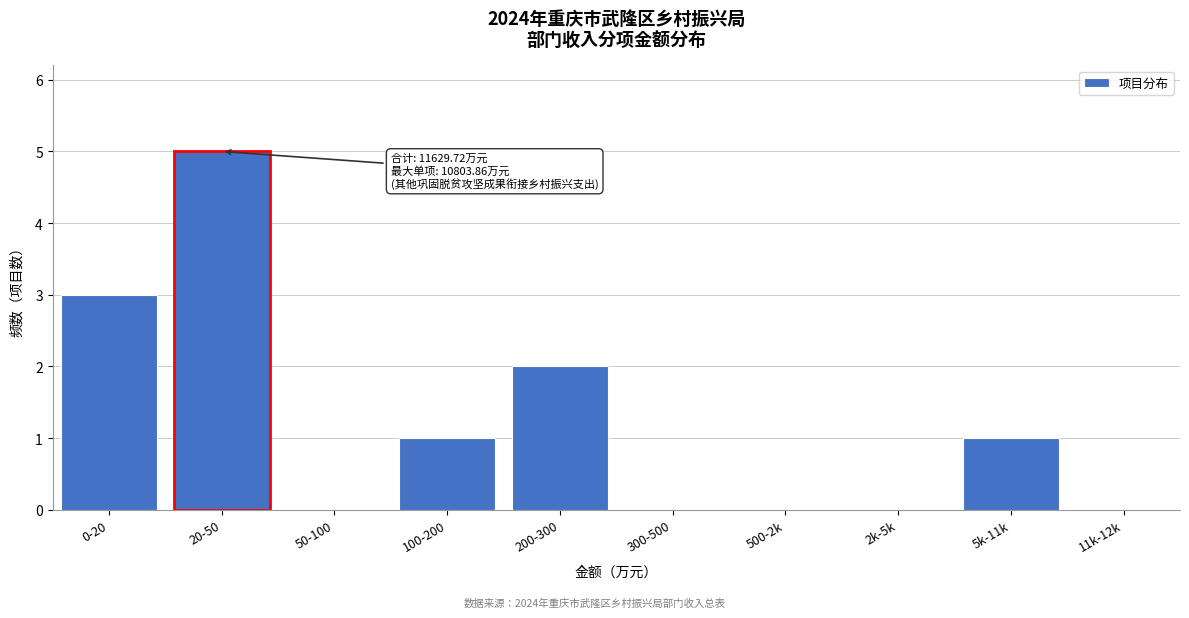

Reading left to right, extract all data points from this chart.

0-20=3	20-50=5	50-100=0	100-200=1	200-300=2	300-500=0	500-2k=0	2k-5k=0	5k-11k=1	11k-12k=0